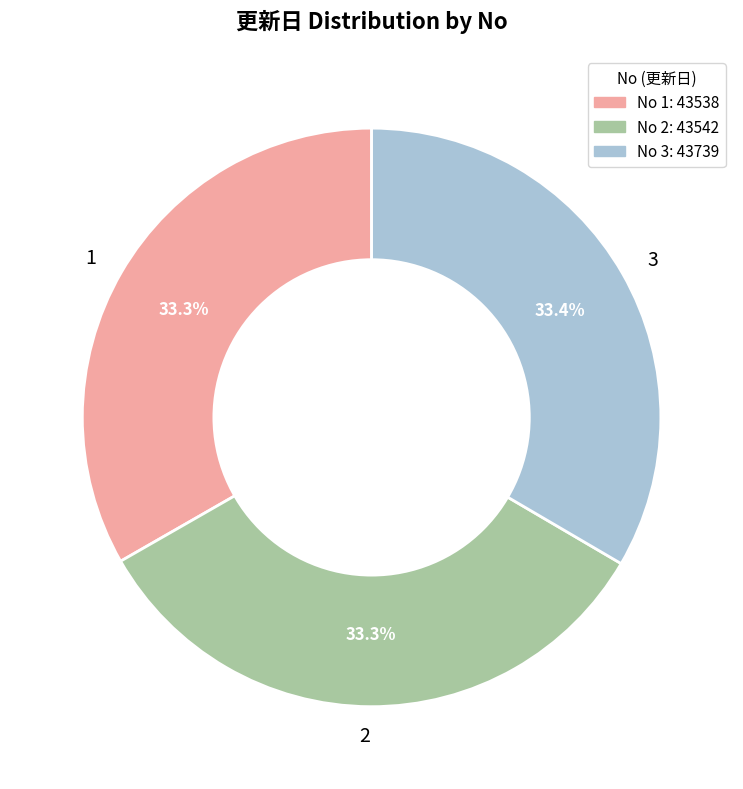

Is there a majority slice in this chart?

No